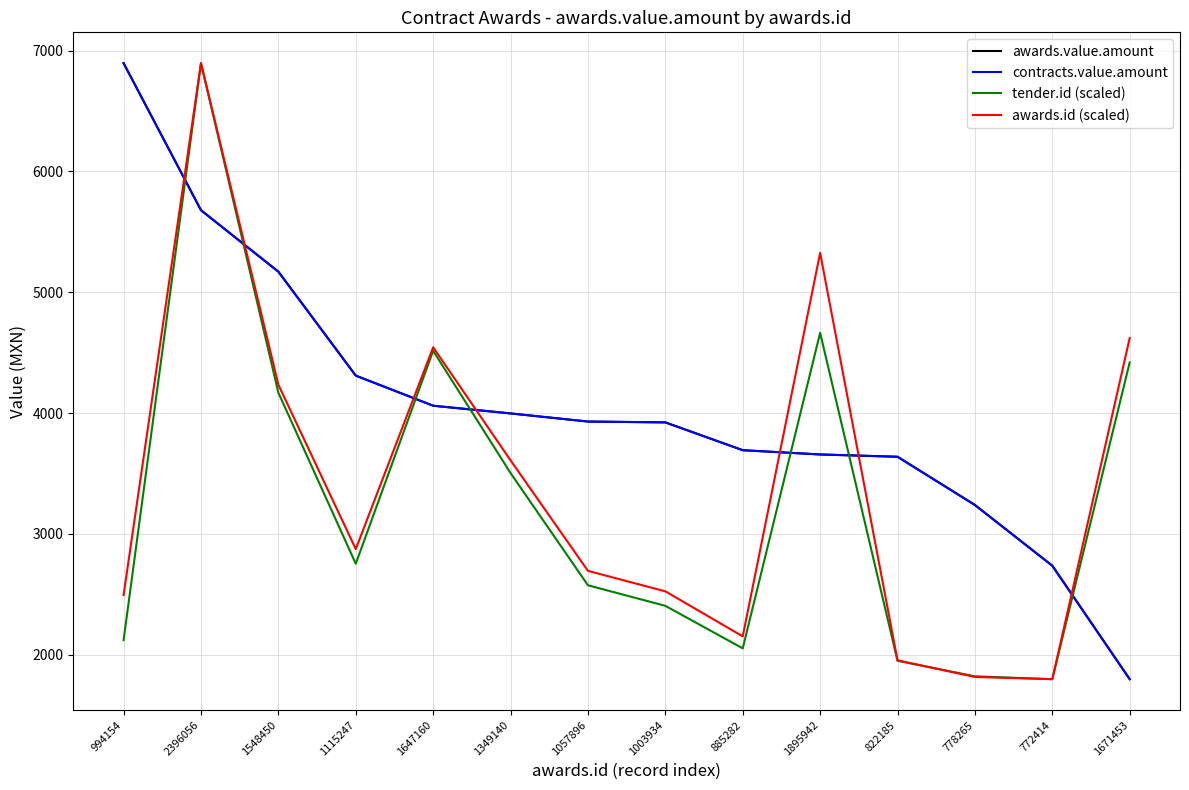

True or false: contracts.value.amount has more than 2 interior local peaks.

False